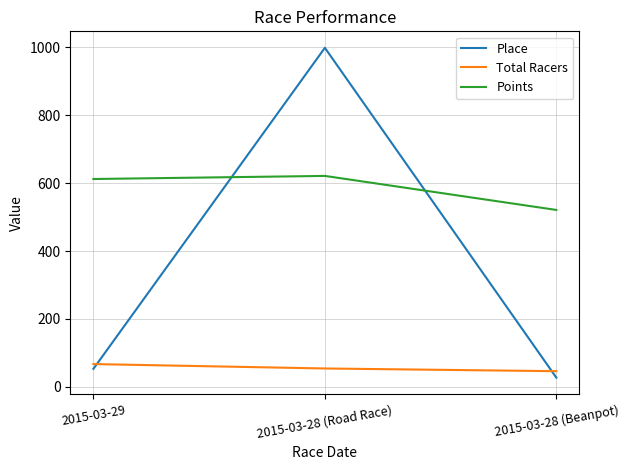

Rank the series by their maximum value, from highest to lowest.

Place, Points, Total Racers